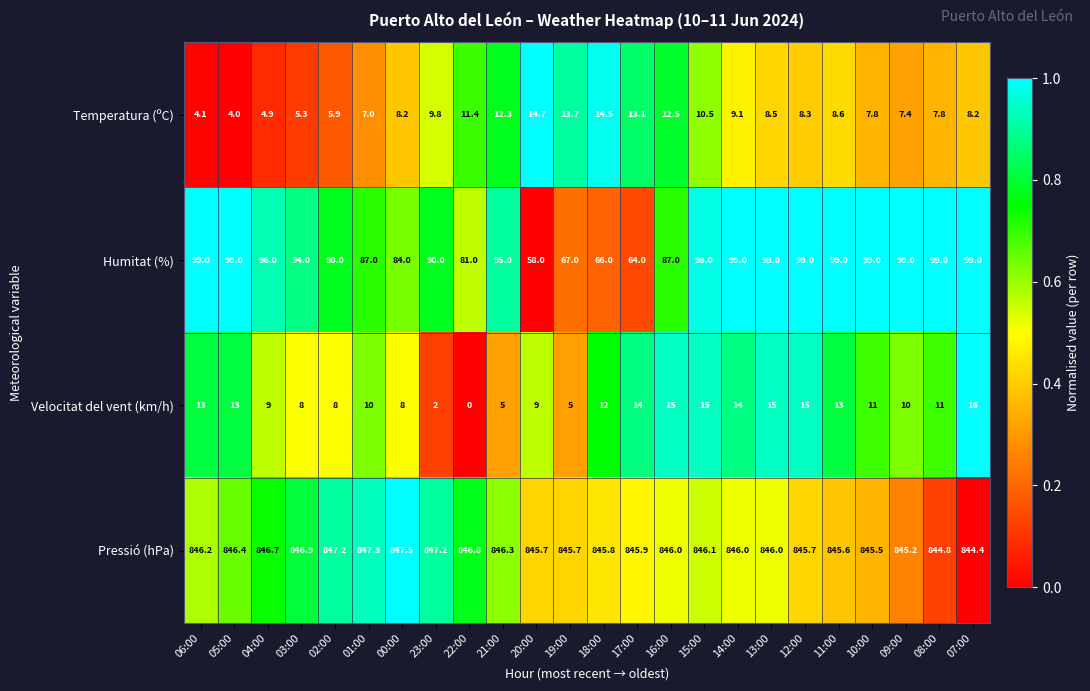

Rank the series by their maximum value, from highest to lowest.

Pressió (hPa), Humitat (%), Velocitat del vent (km/h), Temperatura (ºC)